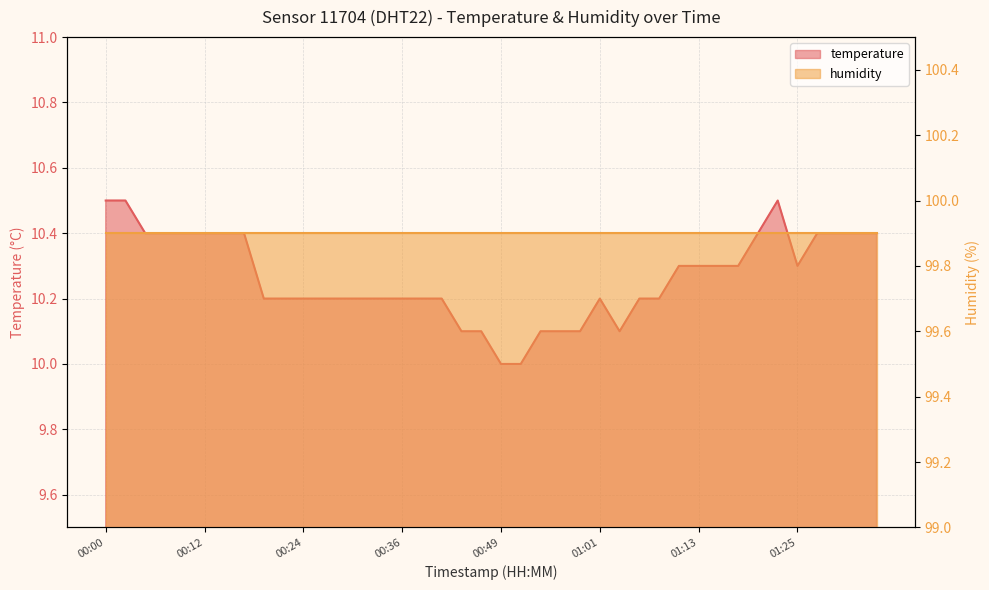

True or false: the data has more than 2 interior local peaks.

False